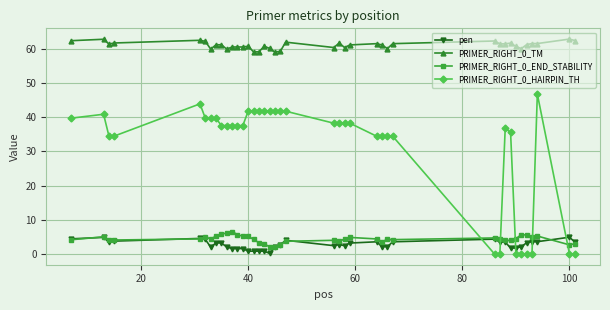

What is the highest value of the PRIMER_RIGHT_0_TM series?

62.9